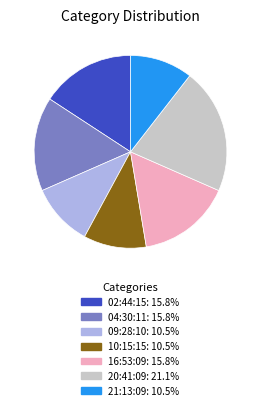

Does any single category account for the majority?

No